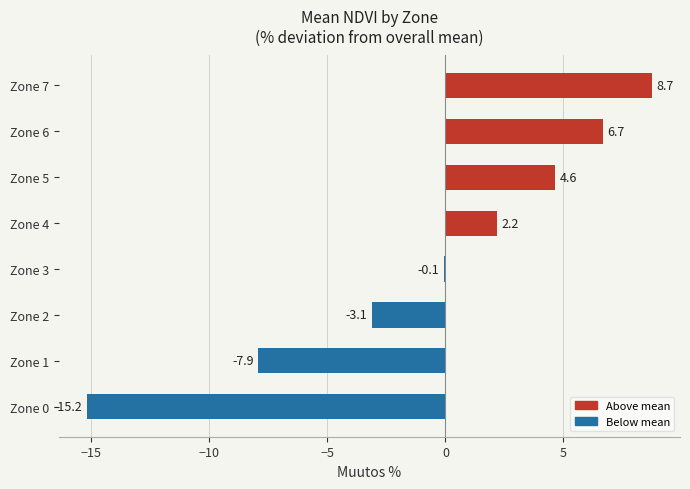

The chart shows a value of 6.7 at Zone 6. True or false?

True